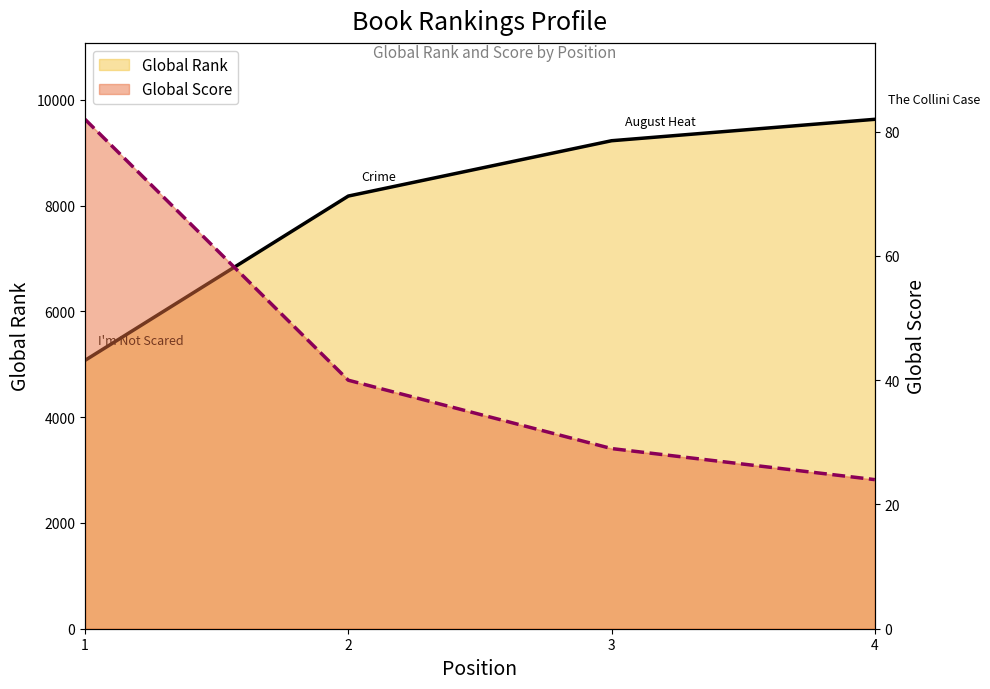

The Global Score series shows 35 at 4. True or false?

False